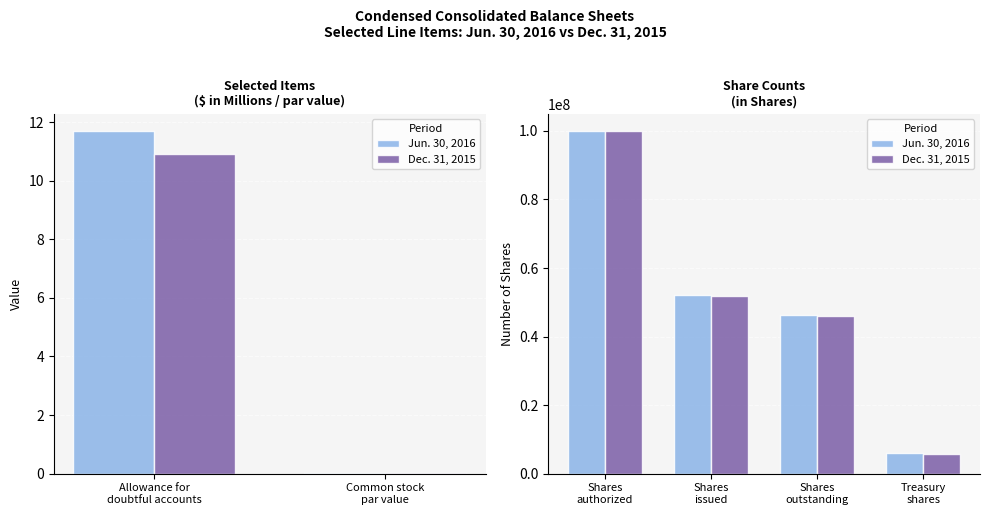

True or false: Dec. 31, 2015 has a value of 2443250 at Treasury shares.

False